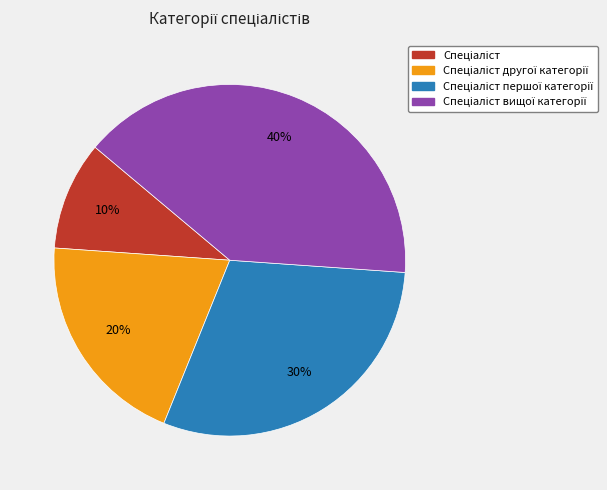

Count the number of slices in the pie.

4